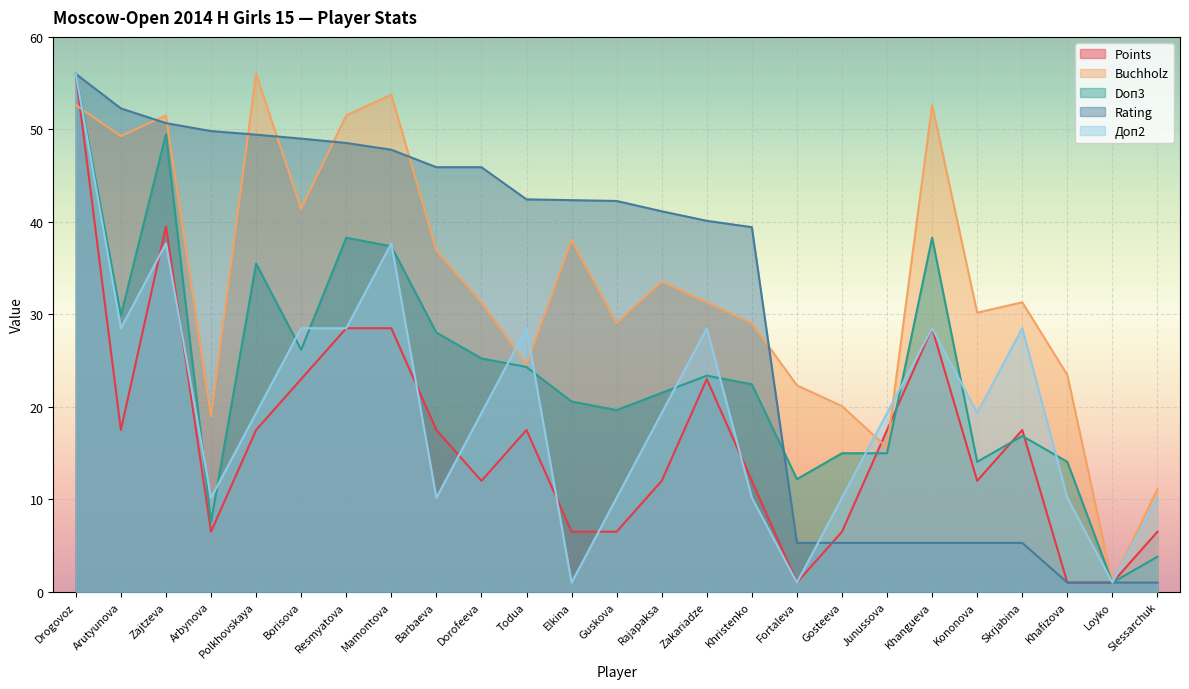

Which series has the largest range (max minus min)?

Rating